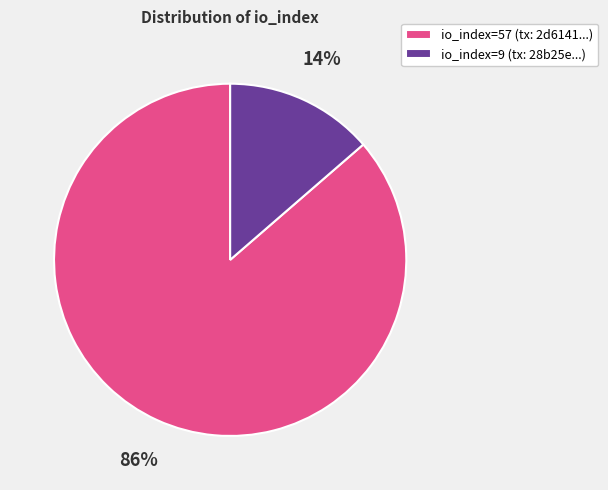

Combined, do io_index=57 (tx: 2d6141...) and io_index=9 (tx: 28b25e...) account for over 50%?

Yes